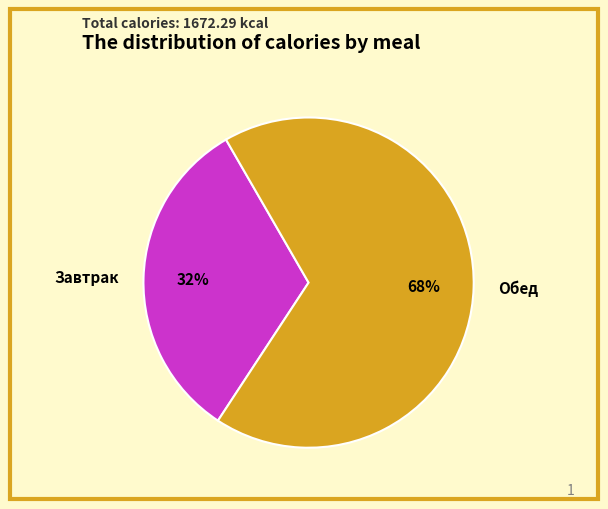

What percentage is the Обед slice, to the nearest percent?

68%